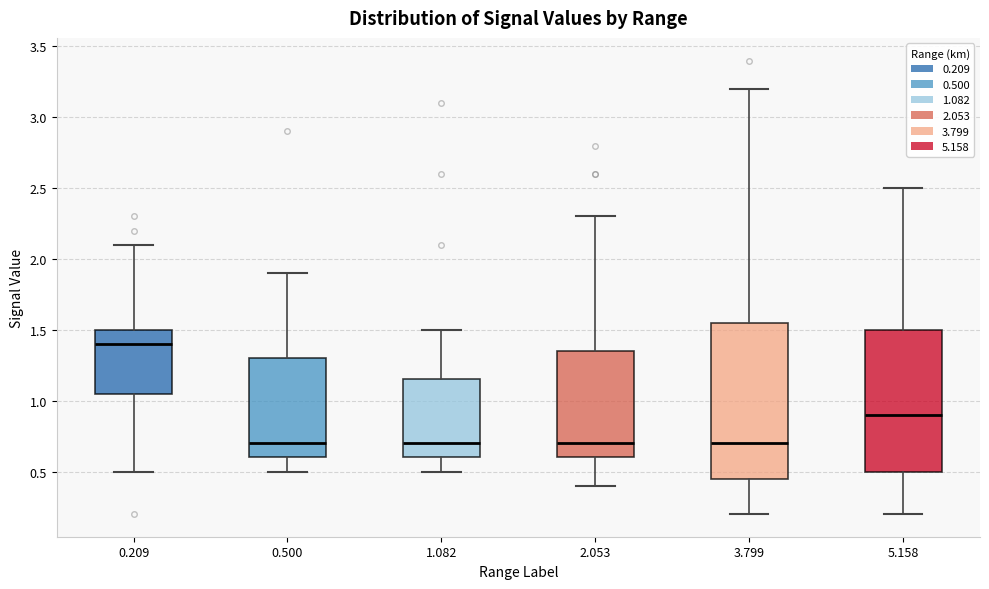

Which box is the tallest, from its lower edge to its upper edge?

3.799